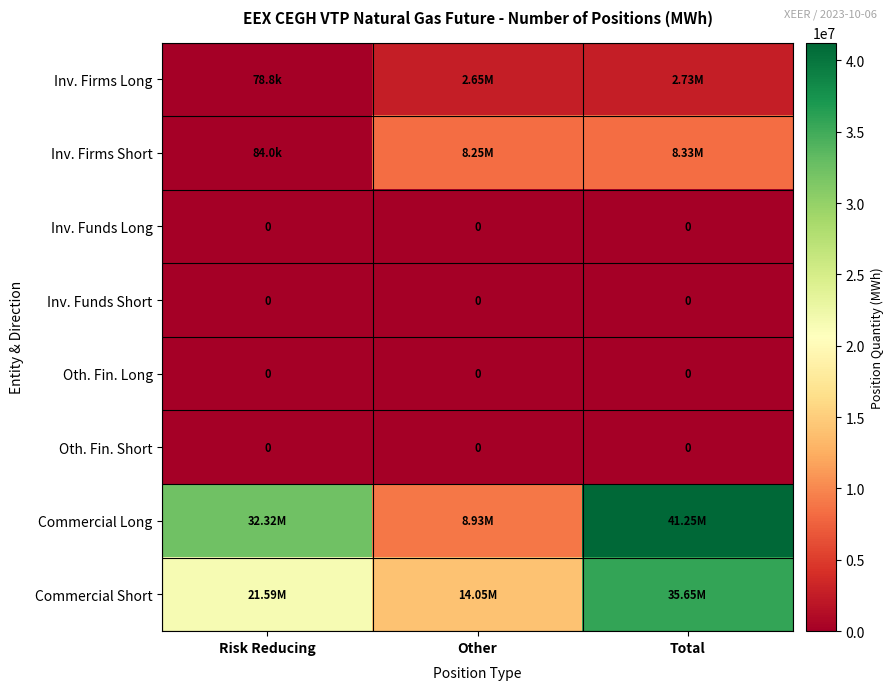

Is it true that Inv. Firms Short equals 8334950 at Total?

True